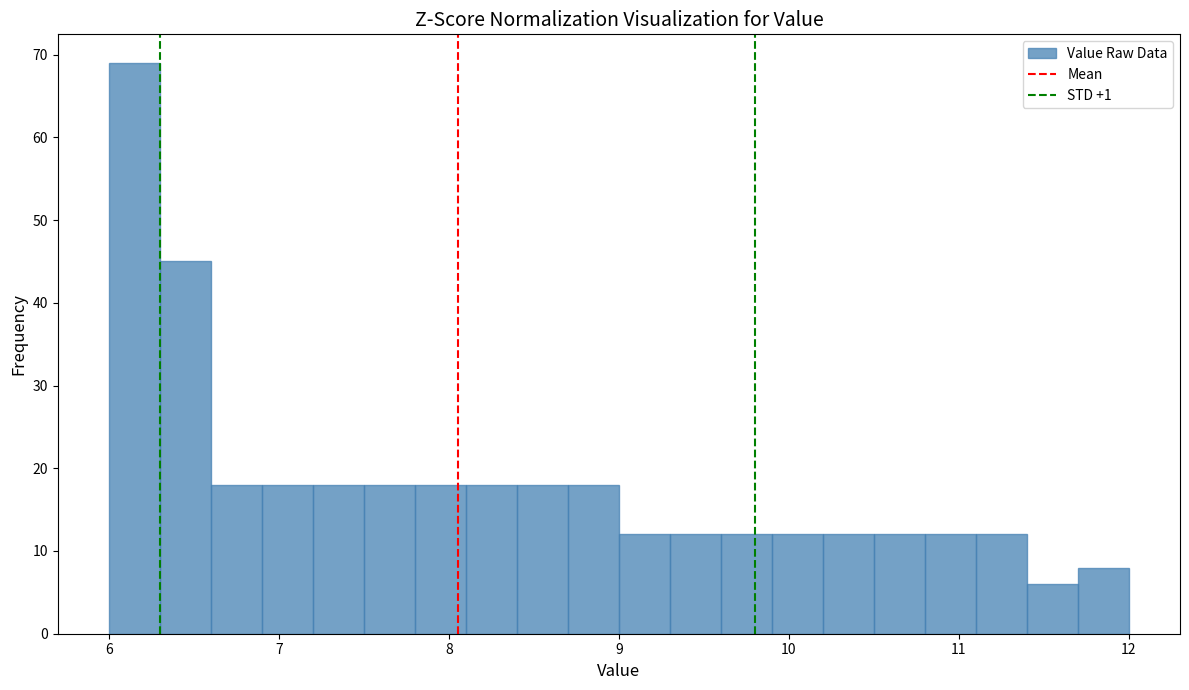

Around what value on the x-axis is the tallest bar? Give the approximate position of its centre, as read against the axis.

6.2